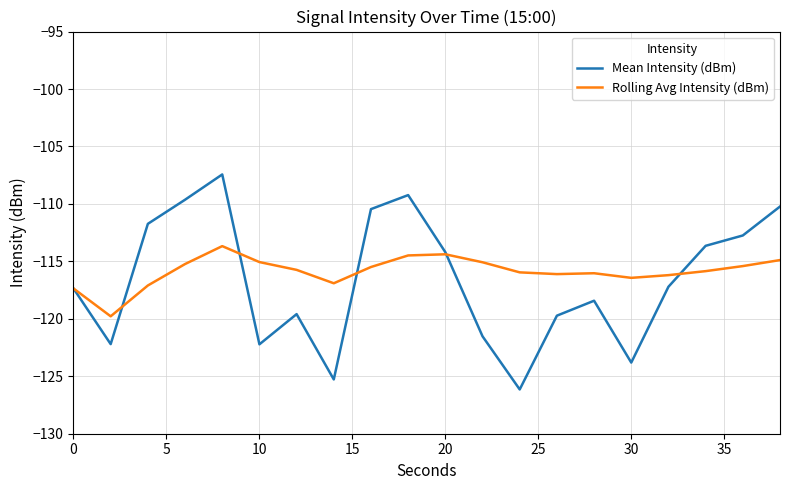

What is the difference between the maximum and second lowest values in the Mean Intensity (dBm) series?

17.8